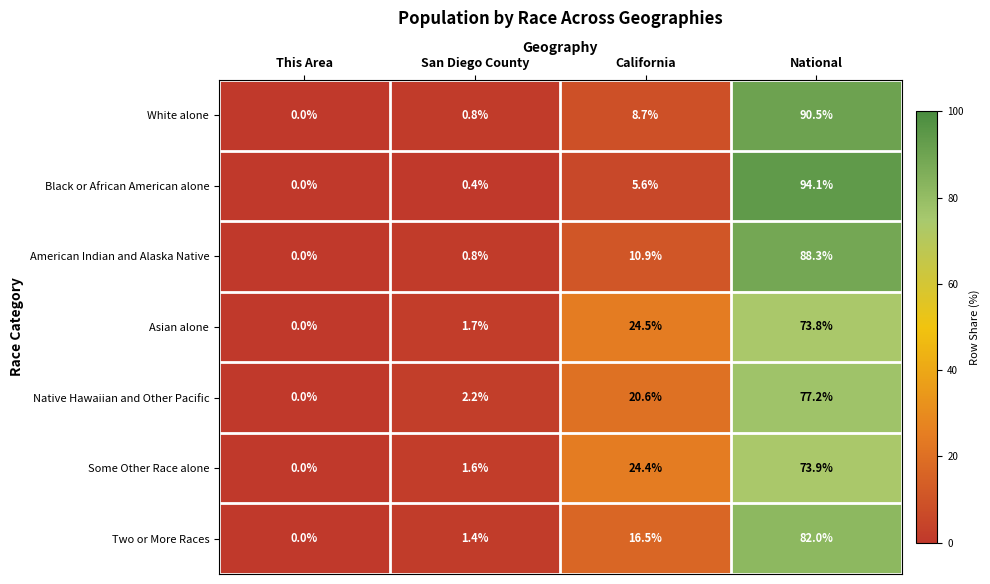

Is it true that Native Hawaiian and Other Pacific equals 77.2 at National?

True